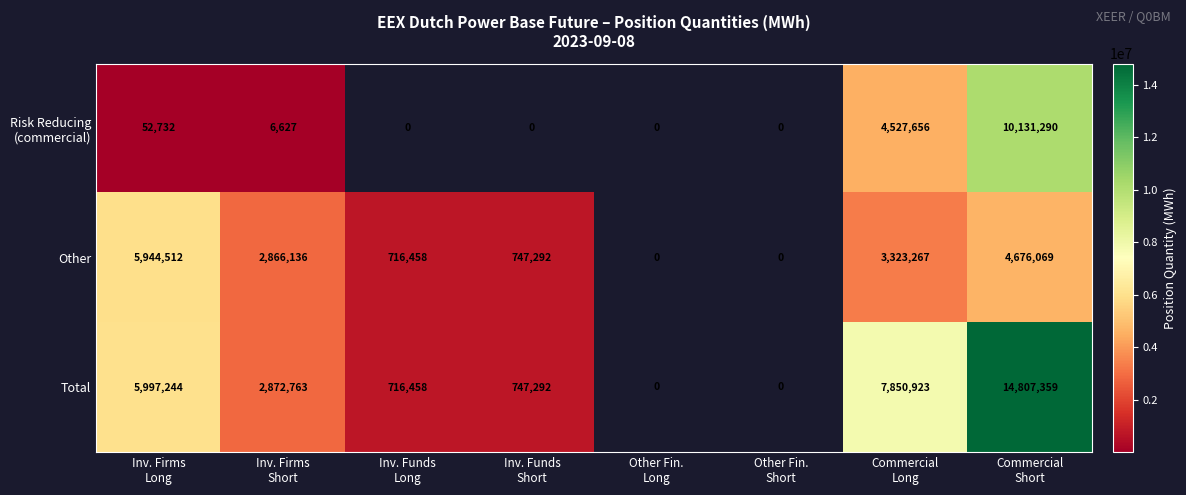

Which series has the largest range (max minus min)?

Total